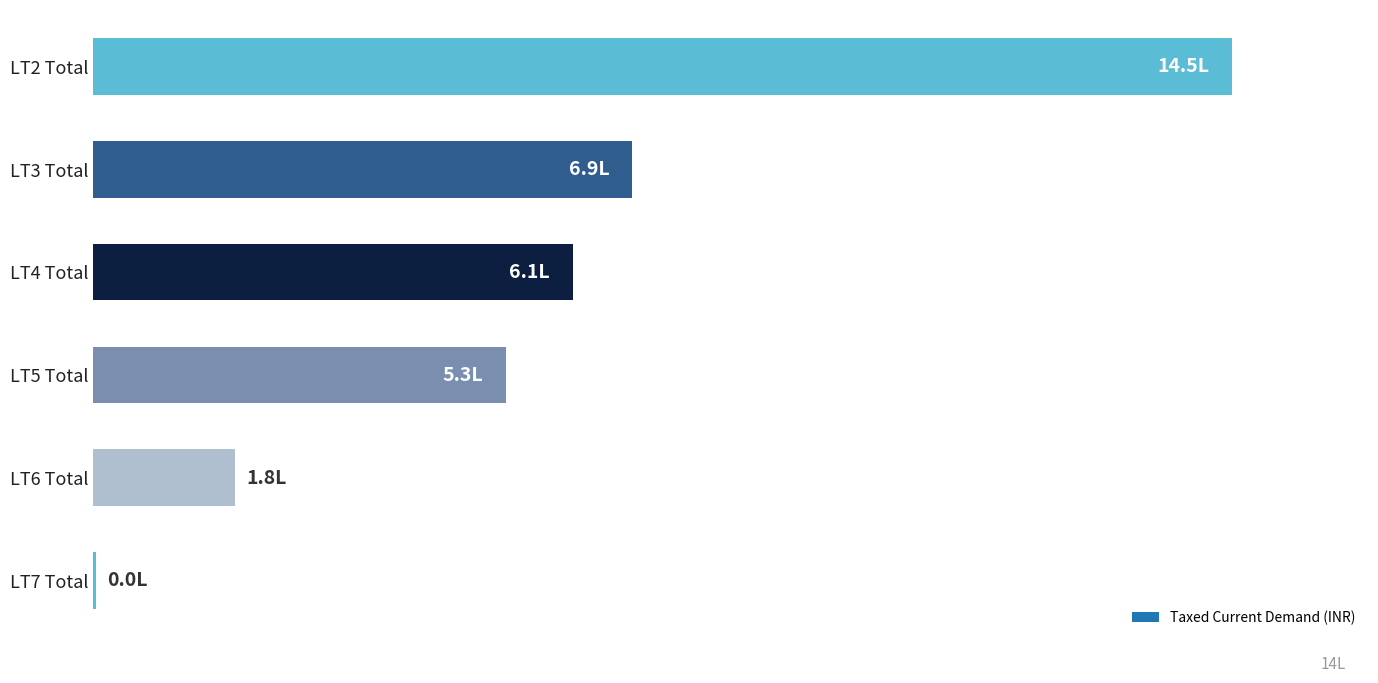

What is the sum of all values?

3455380.1